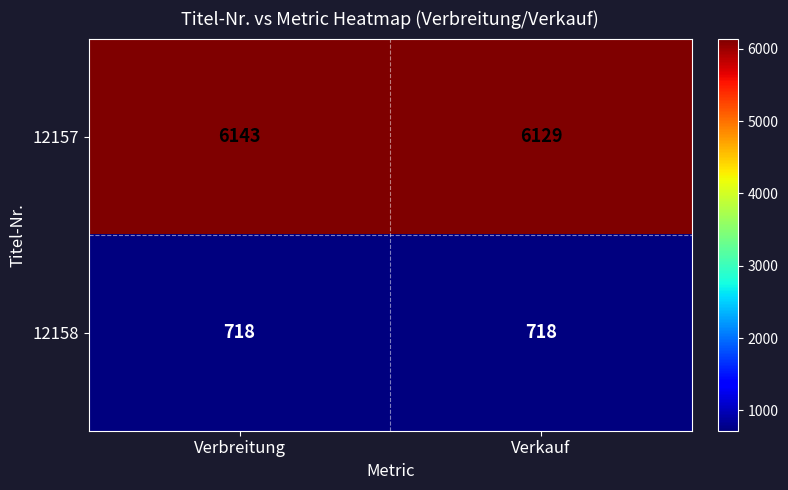

What is the total value across all series at Verkauf?

6847